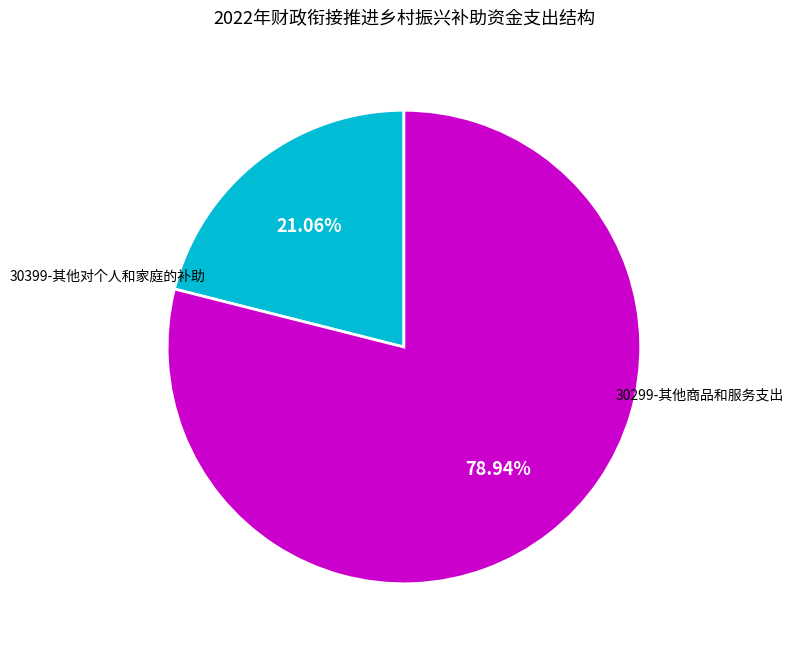

Does any single category account for the majority?

Yes